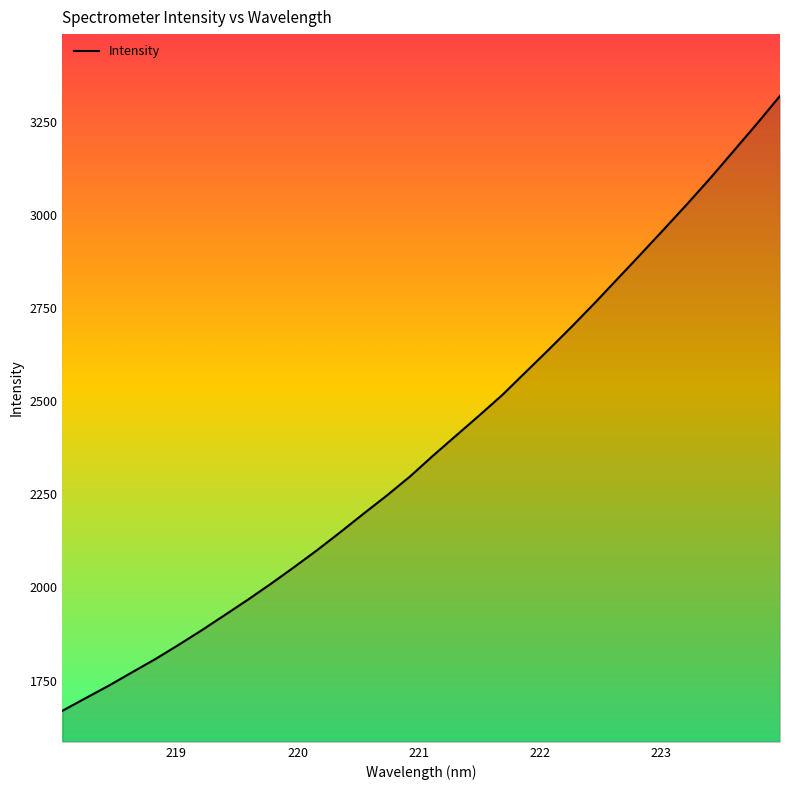

What is the smallest value displayed?

1668.7